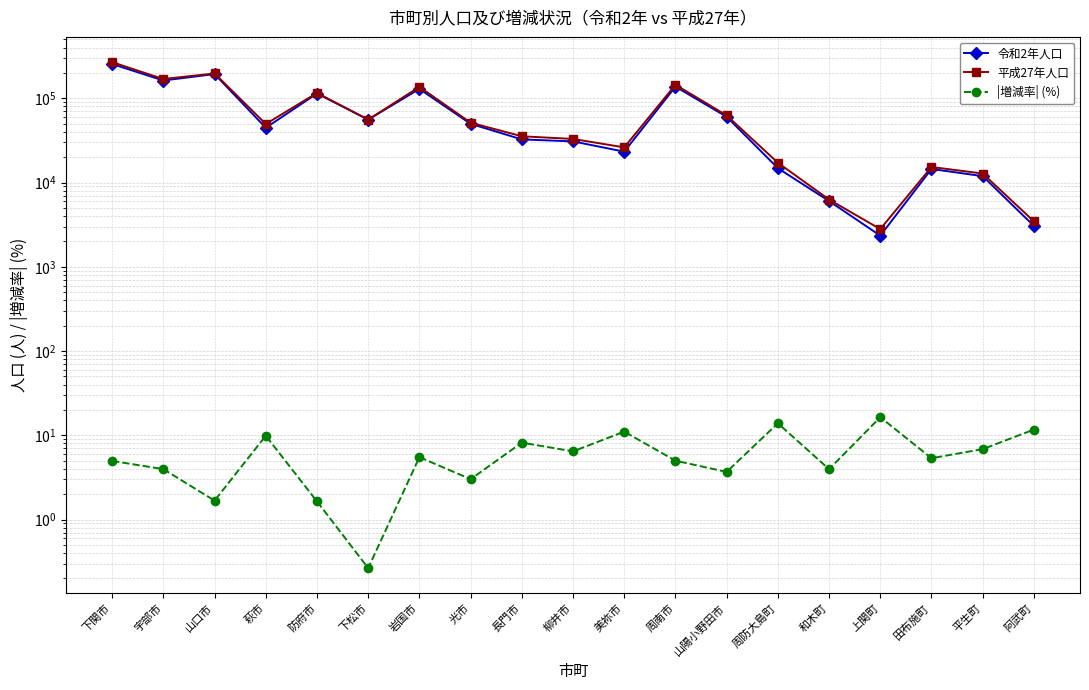

Reading right to left, transcribe all the data shown in this chart.

令和2年人口: 阿武町=3058.0	平生町=11921.0	田布施町=14498.0	上関町=2343.0	和木町=6036.0	周防大島町=14810.0	山陽小野田市=60367.0	周南市=137607.0	美祢市=23267.0	柳井市=30821.0	長門市=32537.0	光市=49821.0	岩国市=129226.0	下松市=55960.0	防府市=114038.0	萩市=44661.0	山口市=194110.0	宇部市=162707.0	下関市=255199.0
平成27年人口: 阿武町=3463.0	平生町=12798.0	田布施町=15317.0	上関町=2803.0	和木町=6285.0	周防大島町=17199.0	山陽小野田市=62671.0	周南市=144842.0	美祢市=26159.0	柳井市=32945.0	長門市=35439.0	光市=51369.0	岩国市=136757.0	下松市=55812.0	防府市=115942.0	萩市=49560.0	山口市=197422.0	宇部市=169429.0	下関市=268517.0
|増減率| (%): 阿武町=11.7	平生町=6.9	田布施町=5.3	上関町=16.4	和木町=4.0	周防大島町=13.9	山陽小野田市=3.7	周南市=5.0	美祢市=11.1	柳井市=6.4	長門市=8.2	光市=3.0	岩国市=5.5	下松市=0.3	防府市=1.6	萩市=9.9	山口市=1.7	宇部市=4.0	下関市=5.0